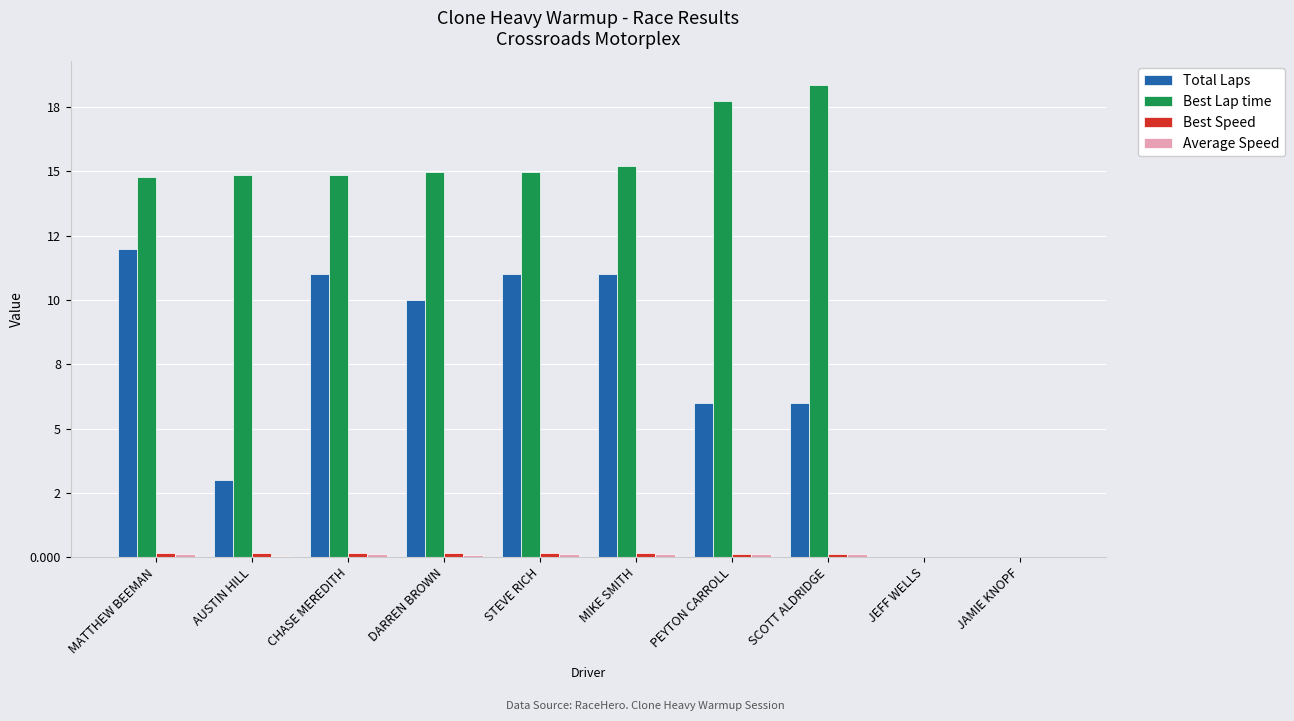

Rank the categories by Average Speed value from highest to lowest.

MATTHEW BEEMAN, PEYTON CARROLL, CHASE MEREDITH, STEVE RICH, MIKE SMITH, SCOTT ALDRIDGE, DARREN BROWN, AUSTIN HILL, JEFF WELLS, JAMIE KNOPF